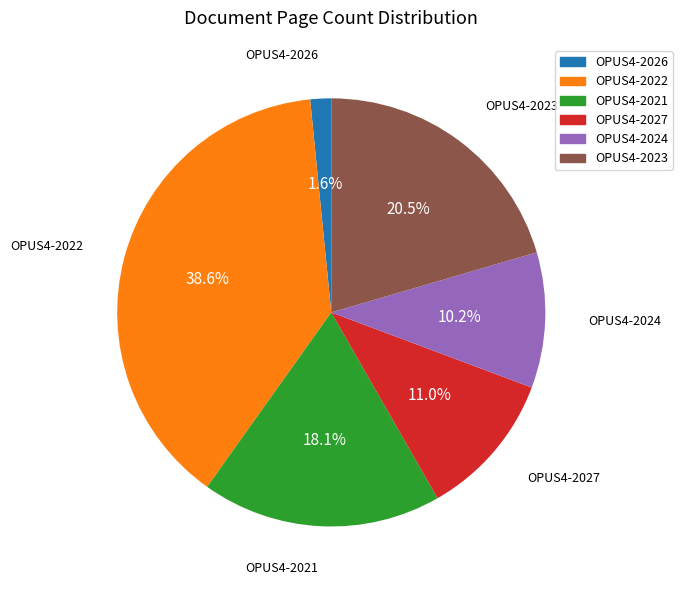

Does OPUS4-2023 account for over 50% of the chart?

No